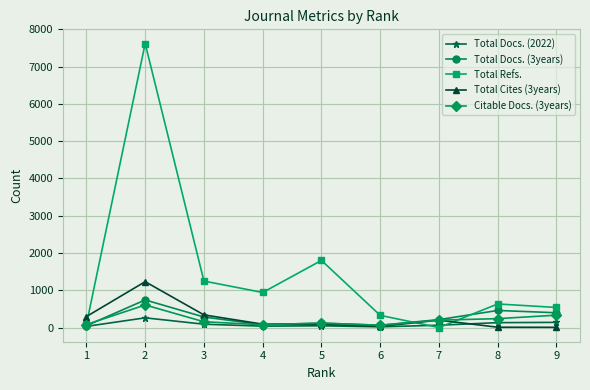

Which category has the highest value across all series?

2